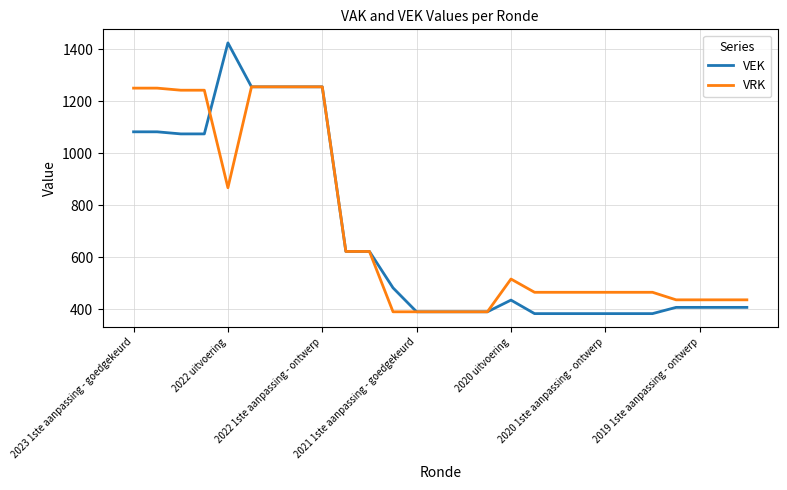

List the series in order of their peak value, highest first.

VEK, VRK